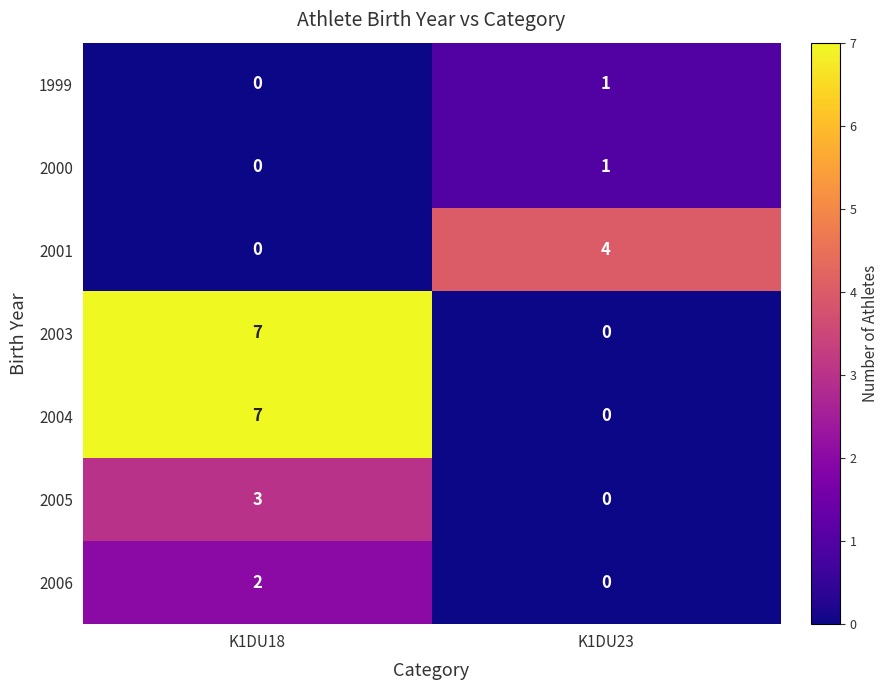

Count the number of categories in the chart.

2